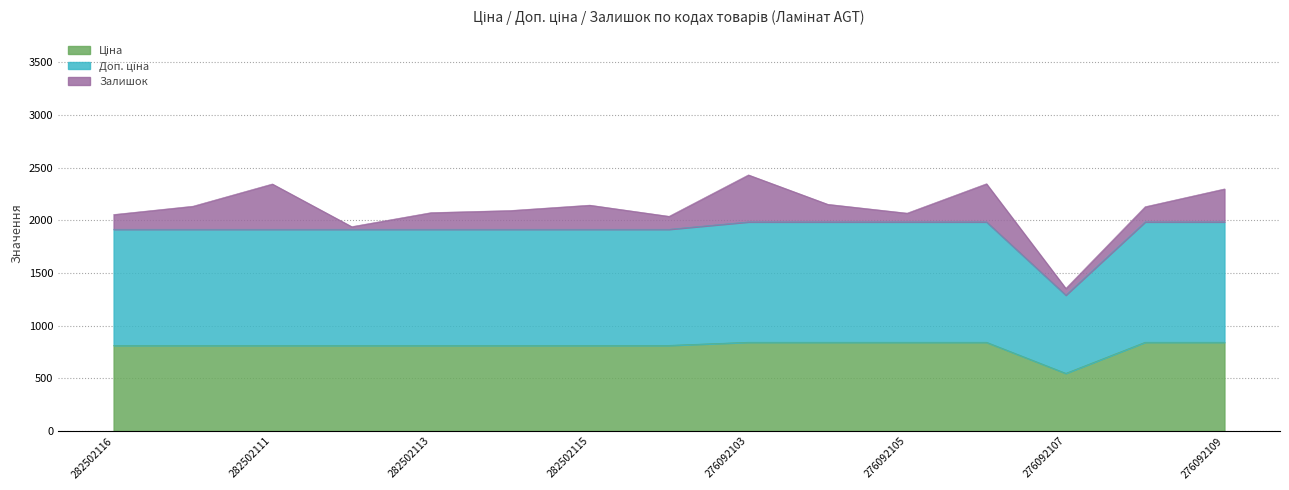

What is the difference between the maximum and minimum values in the Ціна series?

295.0